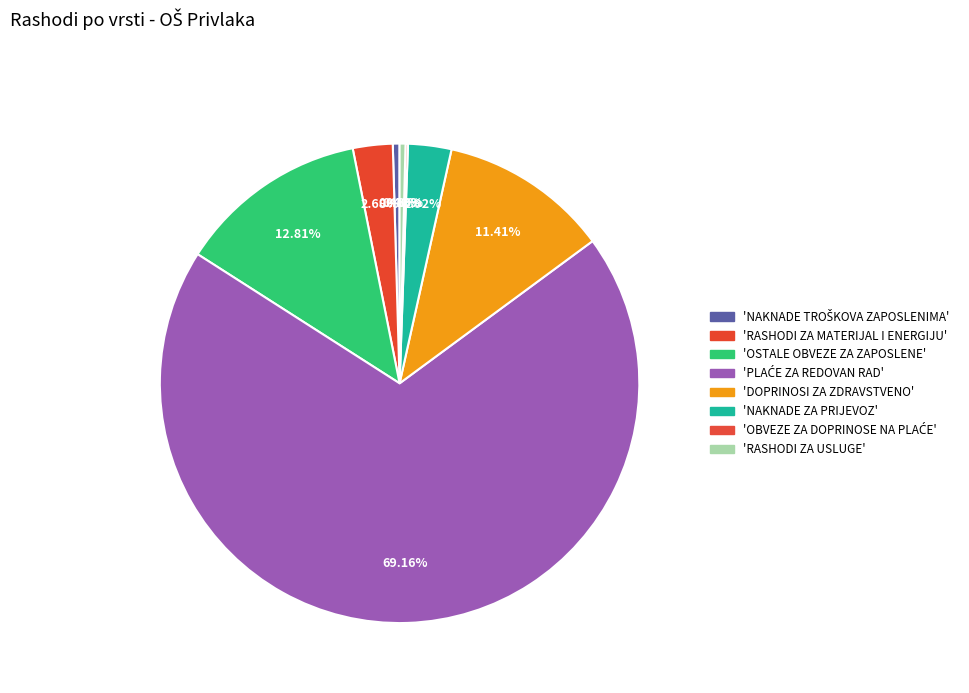

Which slice is the smallest?

2316 | OBVEZE ZA DOPRINOSE NA PLAĆE